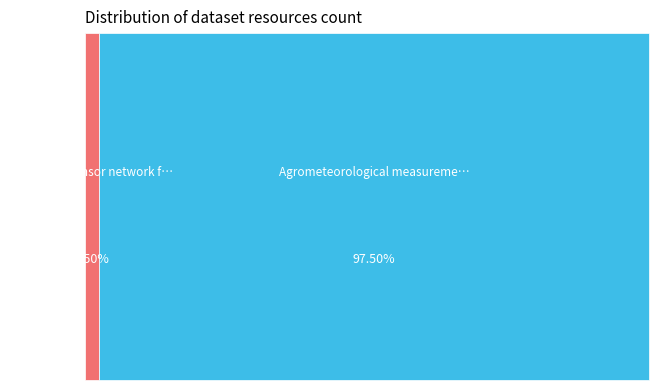

Does any single category account for the majority?

Yes